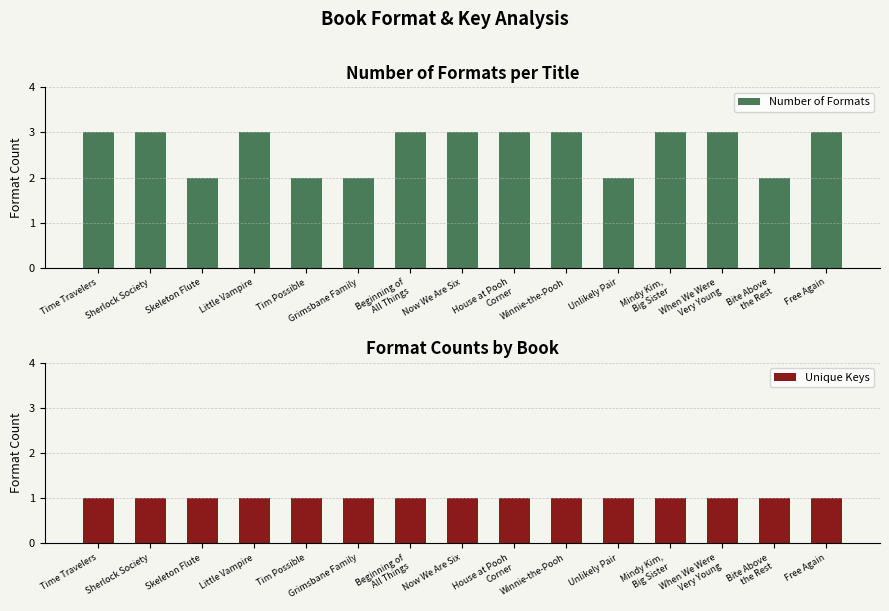

What is the difference between the second highest and second lowest values in the Number of Formats series?

1